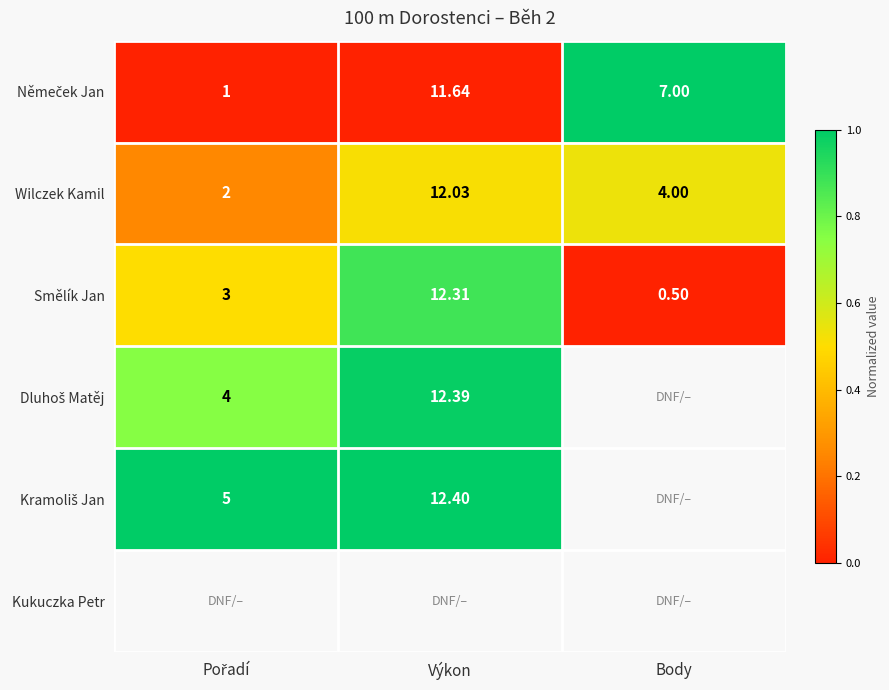

At which label does Wilczek Kamil first exceed 4?

Výkon